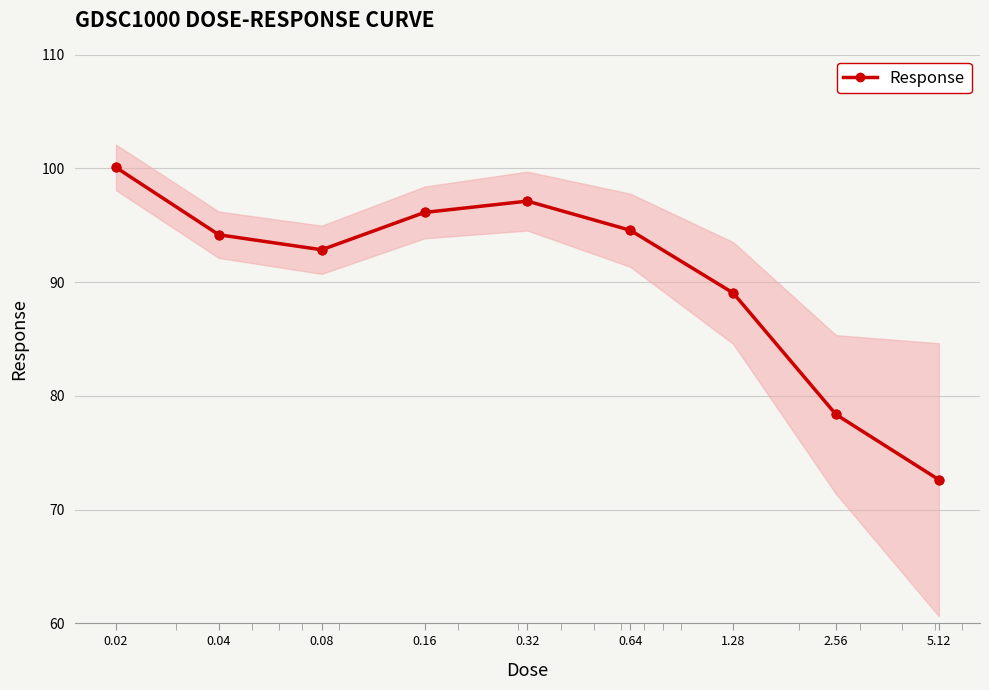

Approximately how many times larger is the value at 1.28 compared to 2.56?

1.1